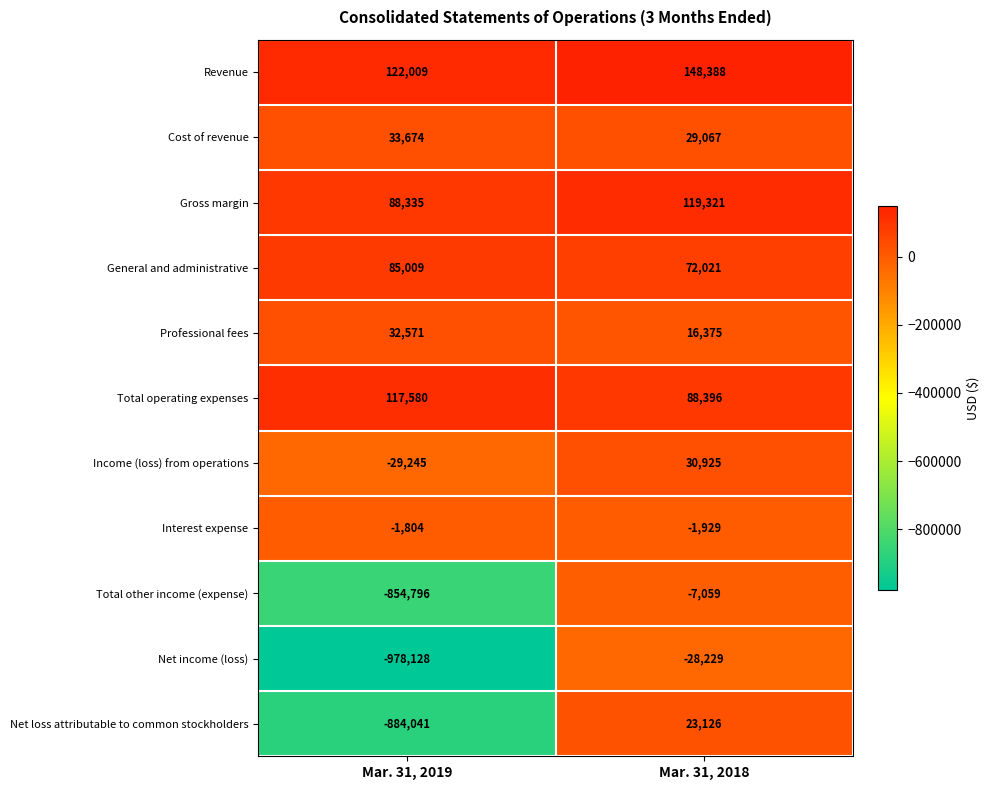

Which category has the highest value across all series?

Mar. 31, 2018